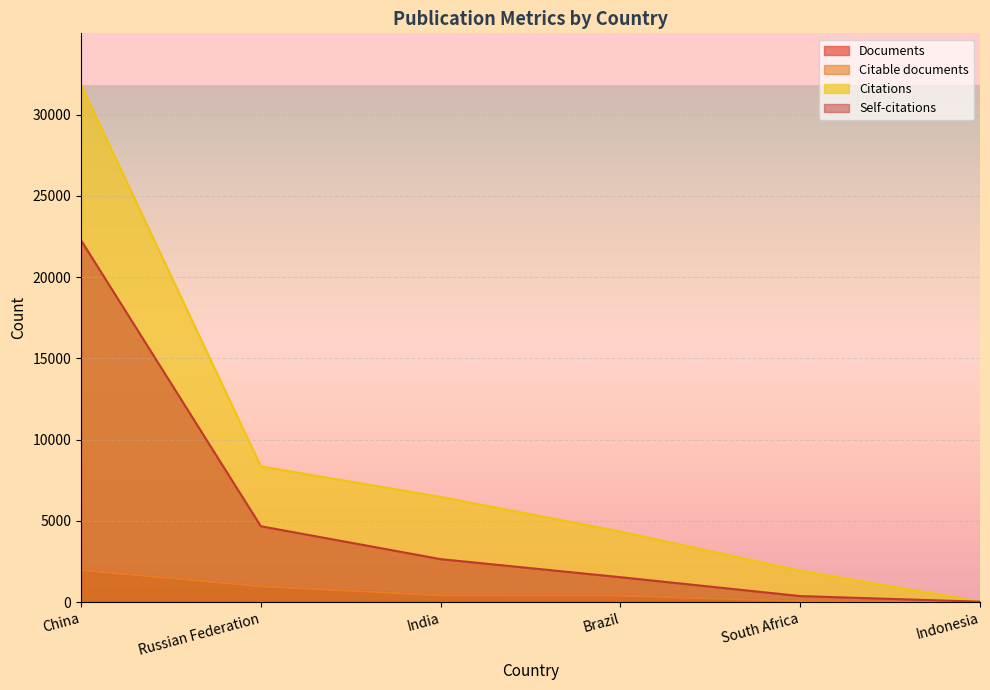

Reading right to left, transcribe all the data shown in this chart.

Documents: 6	57	402	414	970	1964
Citable documents: 6	55	400	413	969	1963
Citations: 32	1925	4334	6466	8348	31815
Self-citations: 20	365	1528	2639	4663	22264